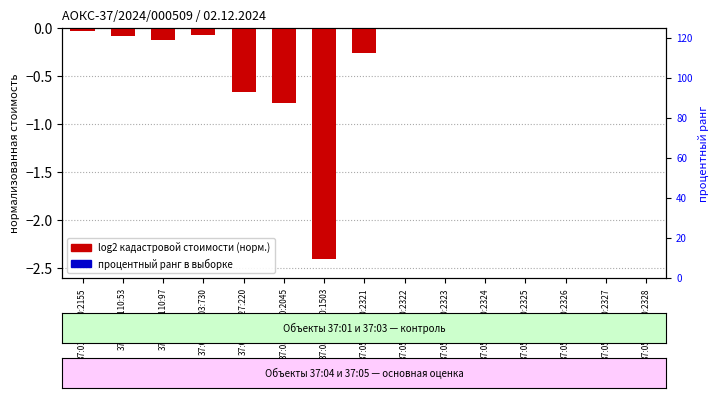

What is the average value of the log2 кадастровой стоимости (норм.) series?

-0.3